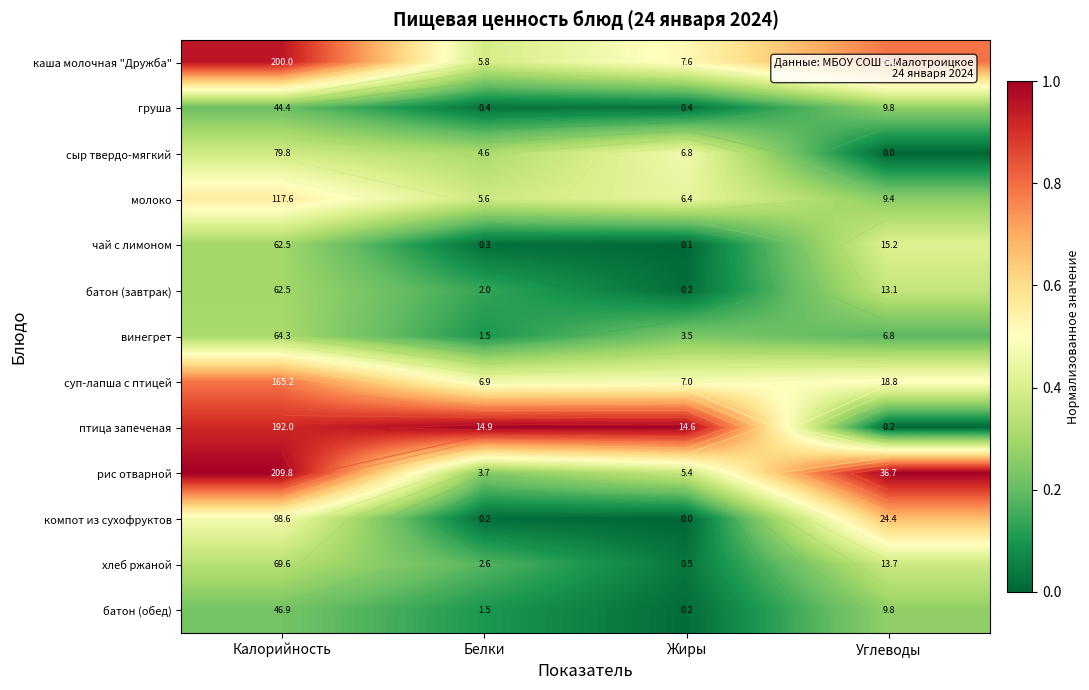

Where is молоко nearest to the value 0?

Углеводы